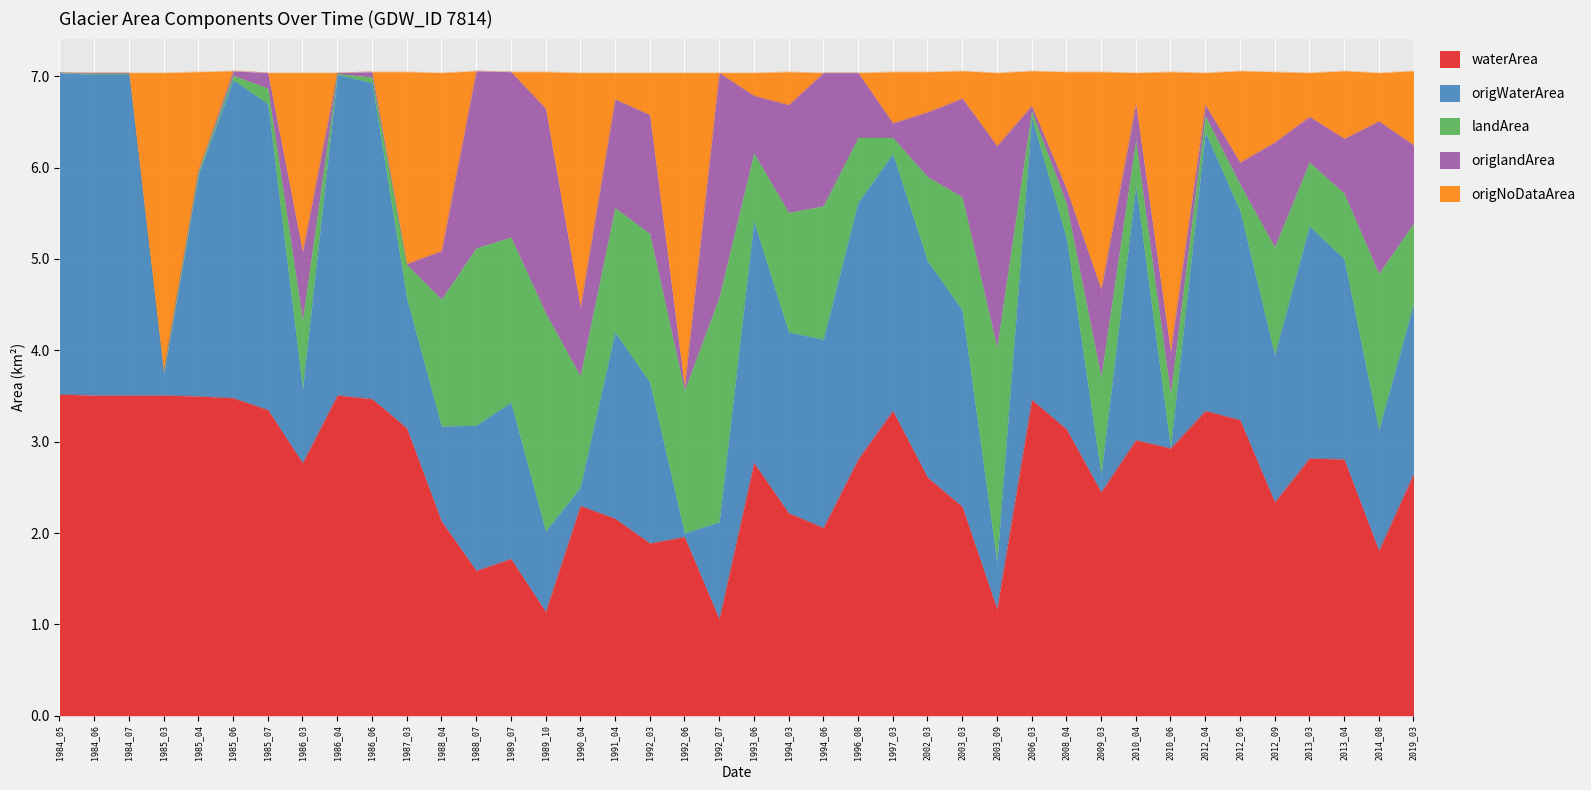

At which label does origWaterArea first exceed 5?

1984_05